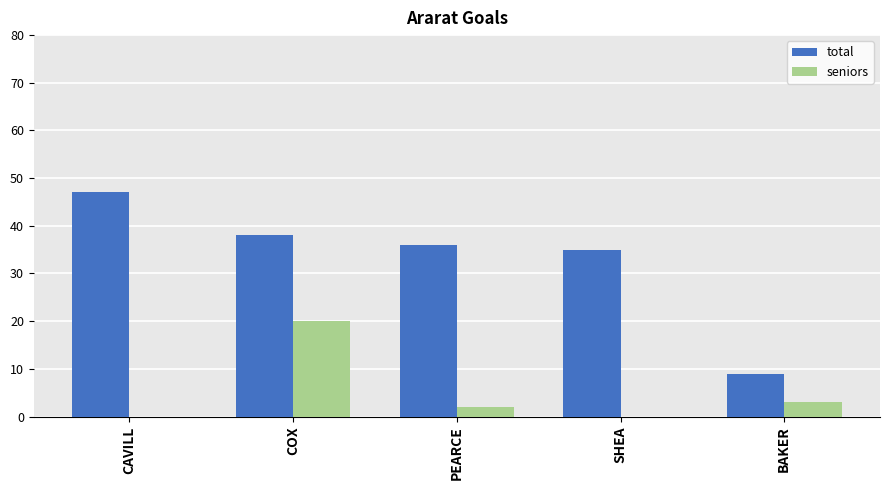

Reading left to right, extract all data points from this chart.

total: 47	38	36	35	9
seniors: 0	20	2	0	3